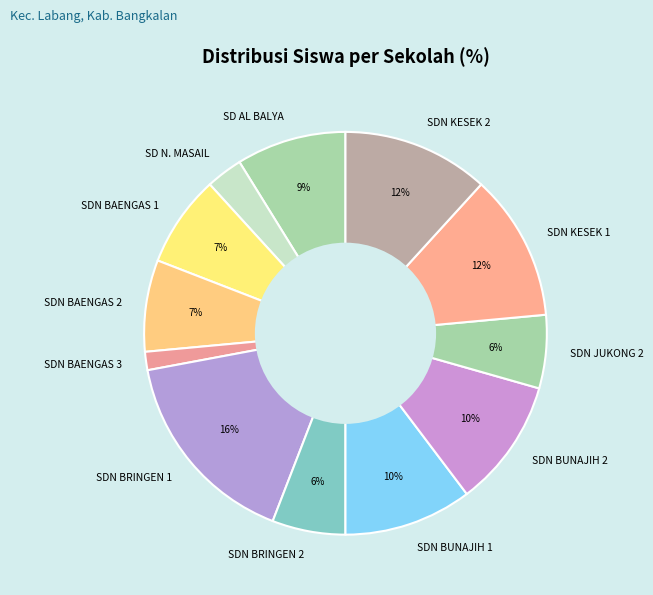

The SDN BUNAJIH 1 slice represents 1% of the pie. True or false?

False